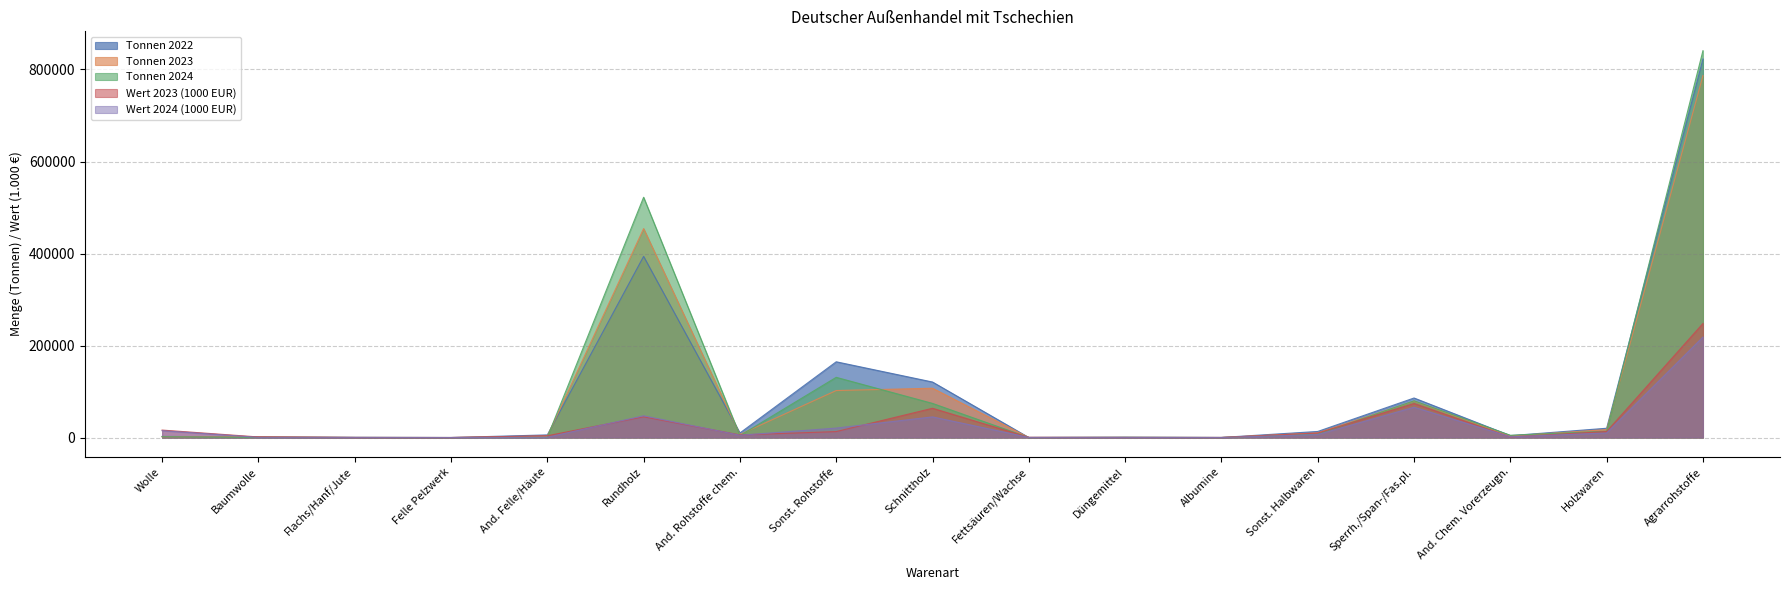

At which label is Tonnen 2023 closest to 393448?

Rundholz